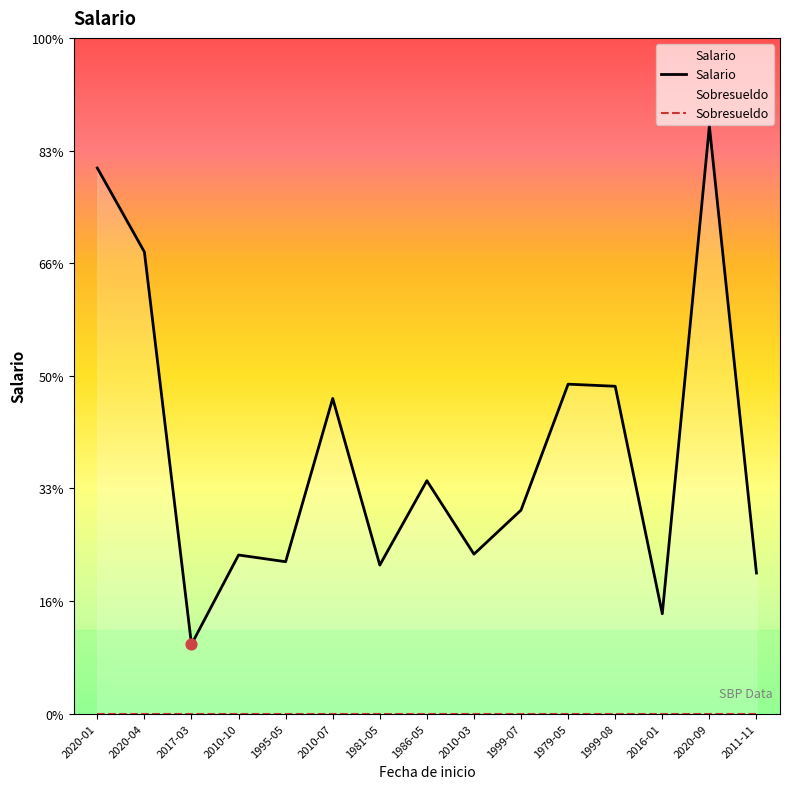

Which series has the widest spread of Y values?

Salario